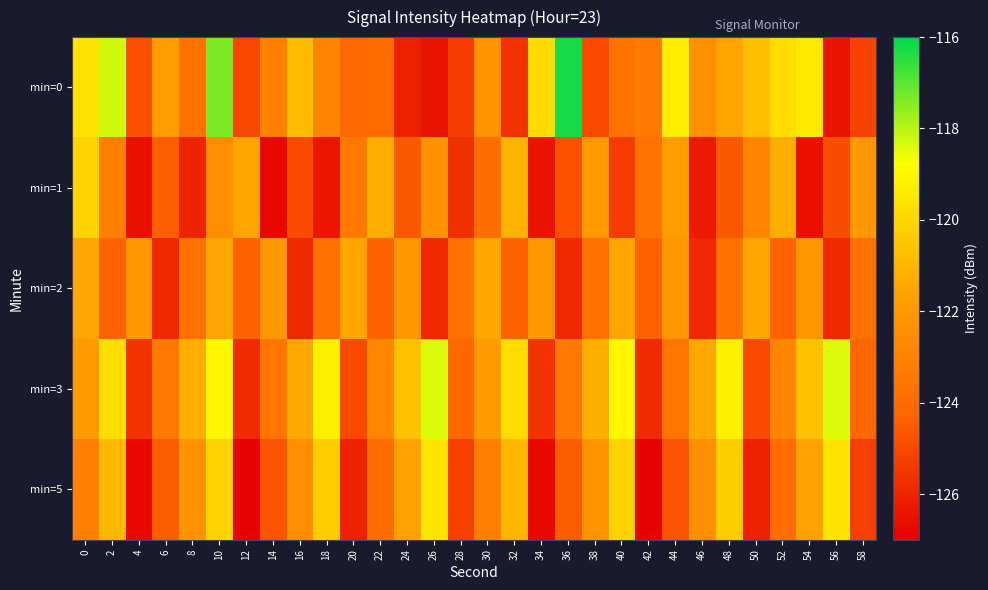

At 20, list the series in order from smallest to largest.

min=5, min=3, min=0, min=1, min=2